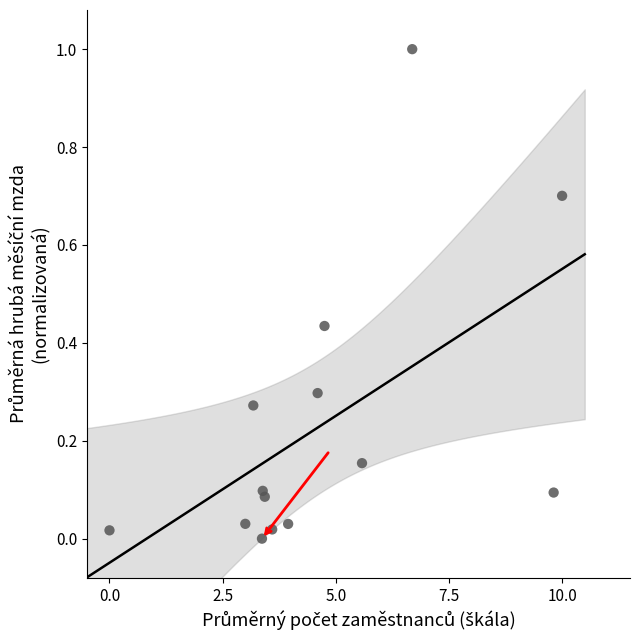

What is the range of X values (max minus min)?

10.0